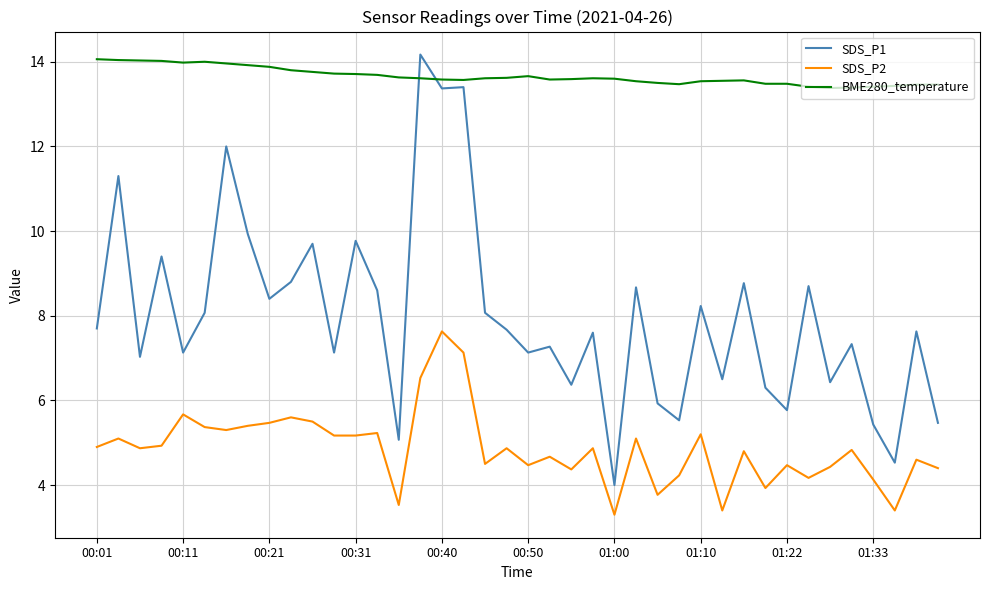

At how many categories does at least one series exceed 13?

40